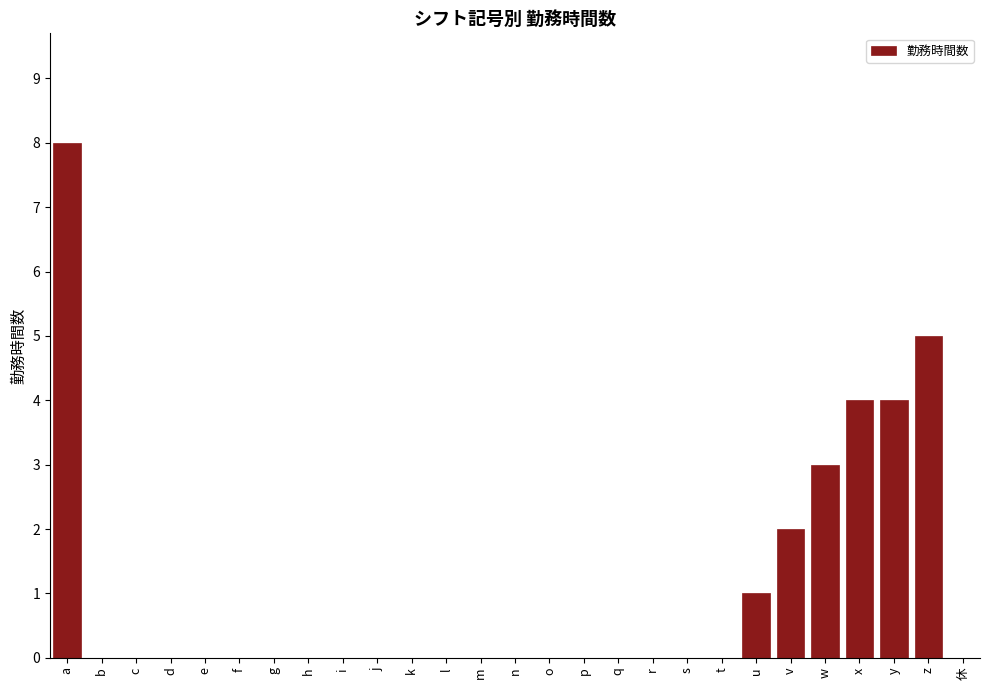

Reading right to left, list all the values displayed in this chart.

休=0	z=5	y=4	x=4	w=3	v=2	u=1	t=0	s=0	r=0	q=0	p=0	o=0	n=0	m=0	l=0	k=0	j=0	i=0	h=0	g=0	f=0	e=0	d=0	c=0	b=0	a=8